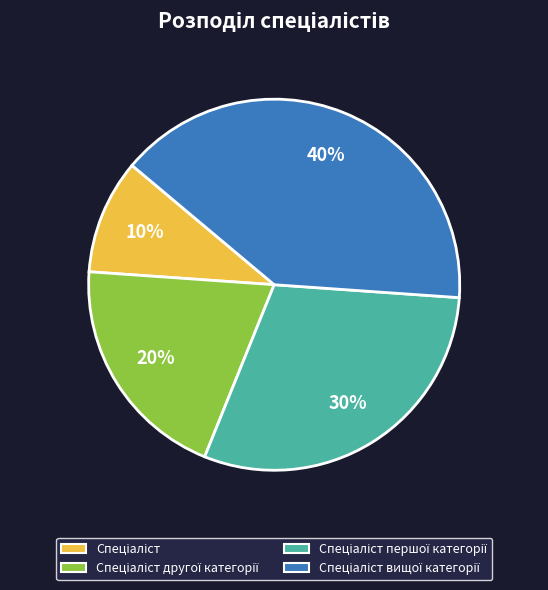

To the nearest percent, what is the average slice percentage?

25%